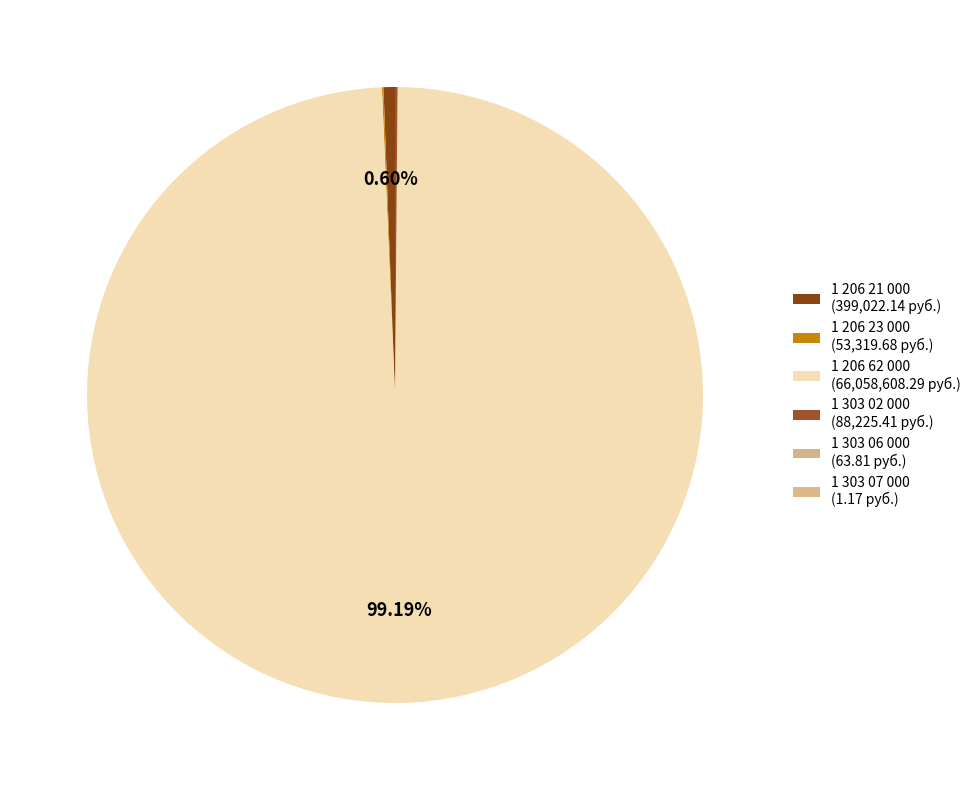

Which slice is the smallest?

1 303 07 000